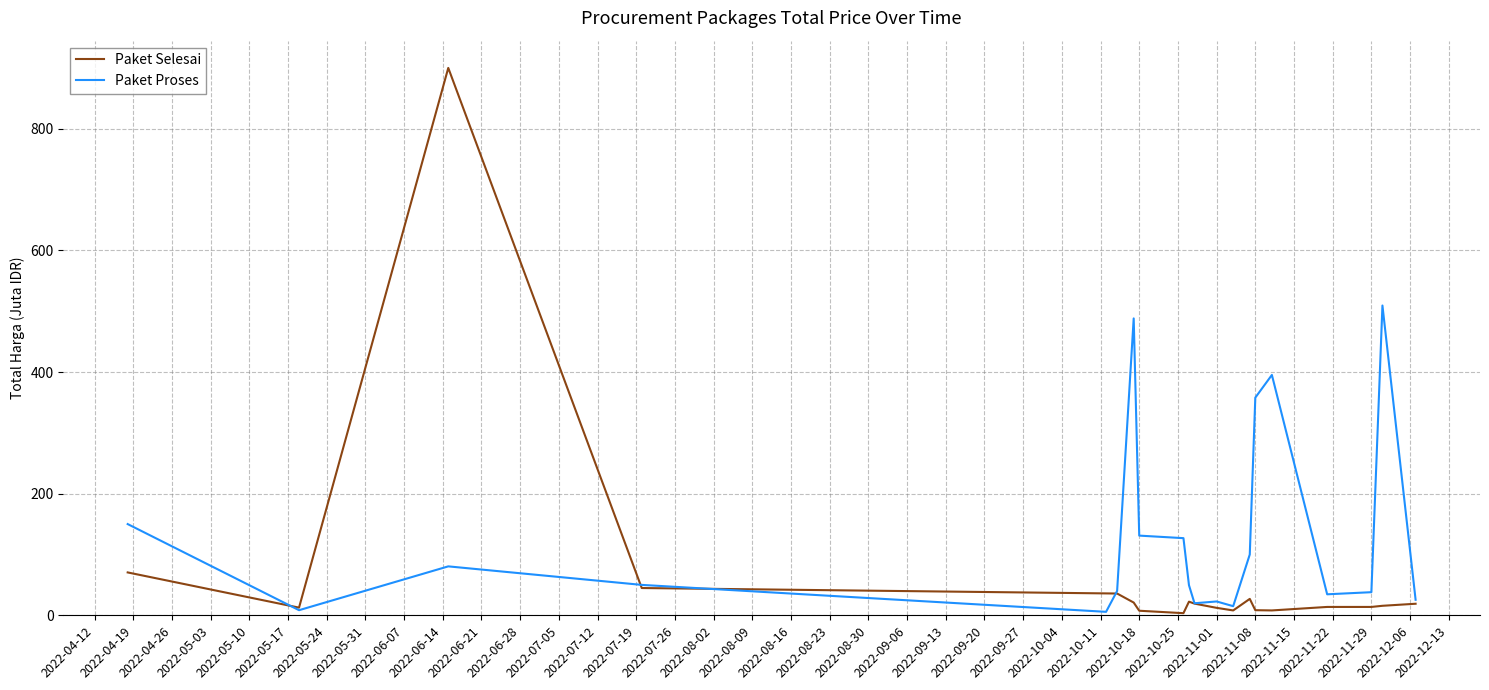

What is the greatest value displayed?

900.0